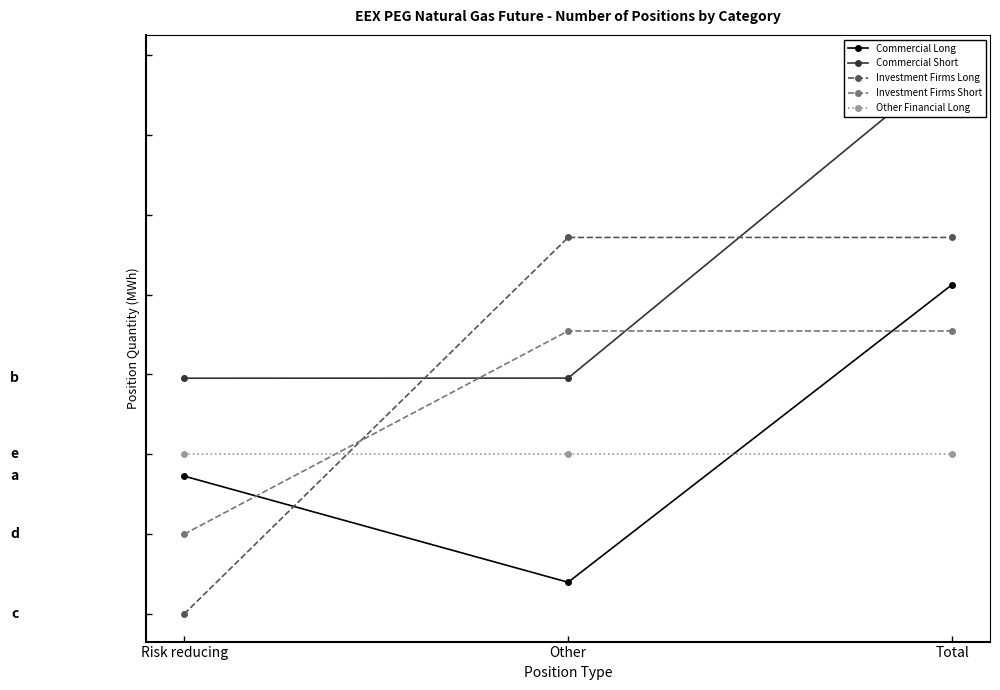

Which series has the largest range (max minus min)?

Investment Firms Long